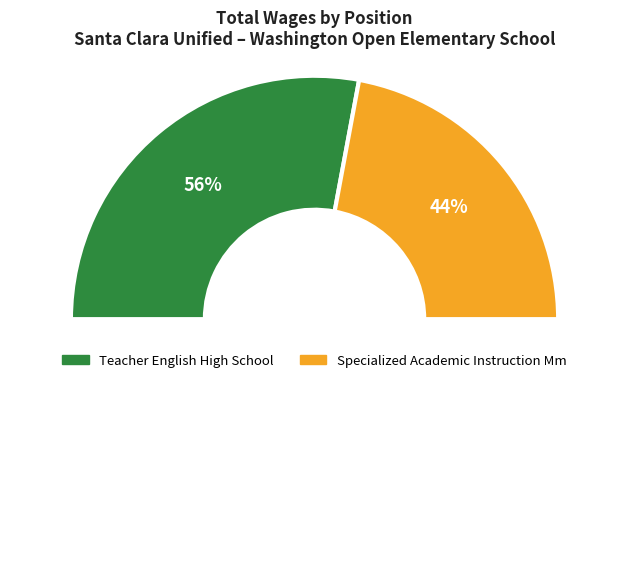

Rank the categories by value from lowest to highest.

Specialized Academic Instruction Mm, Teacher English High School